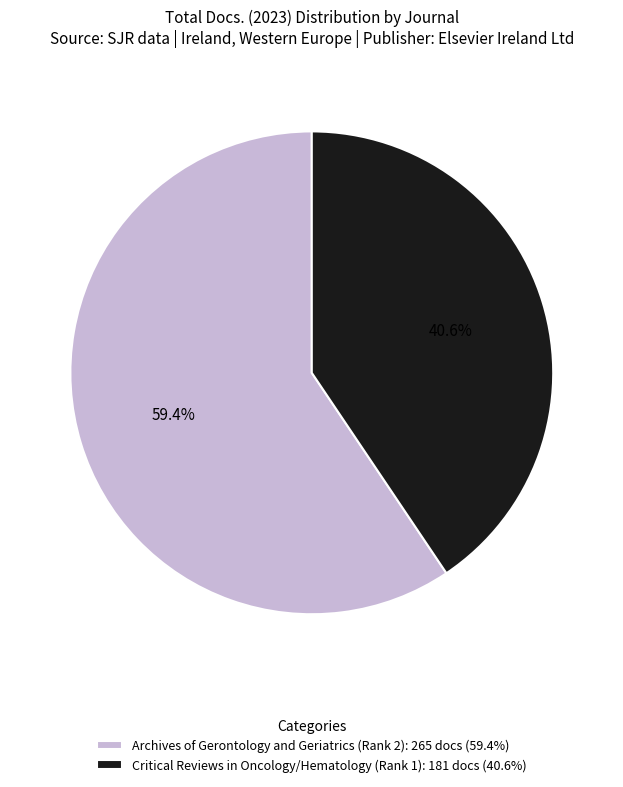

Is it true that Critical Reviews in Oncology/Hematology (Rank 1) is 41% of the pie?

True